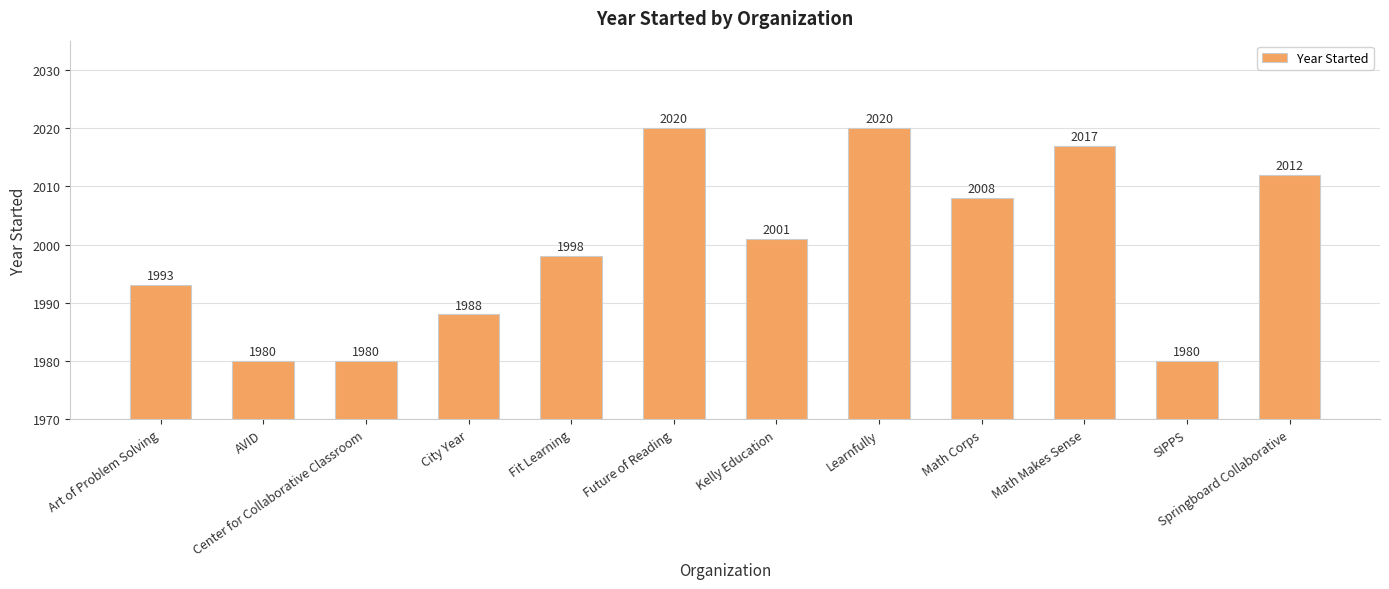

What is the difference between the maximum and minimum values?

40